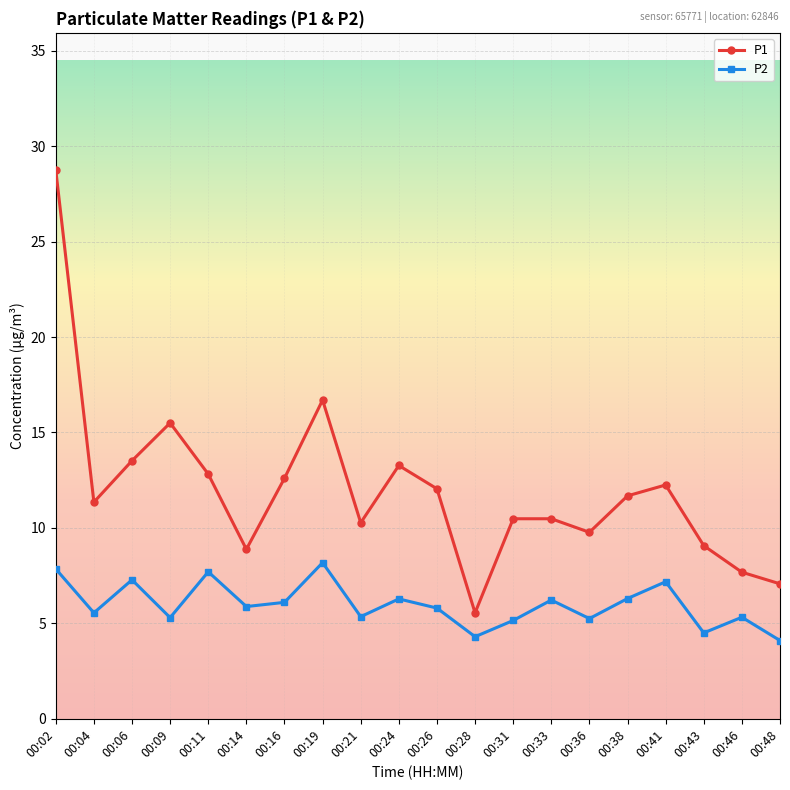

What is the average value of the P2 series?

6.0